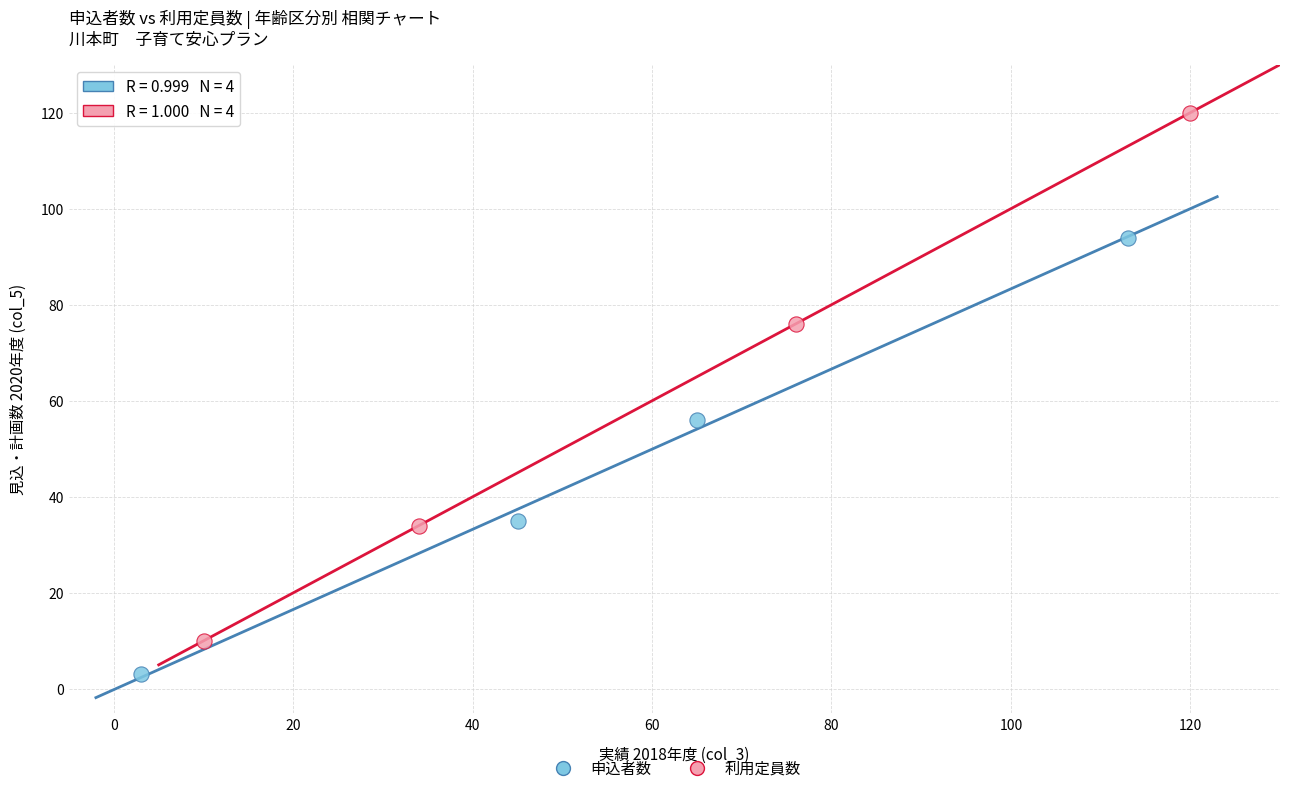

Which series reaches the maximum Y coordinate?

利用定員数